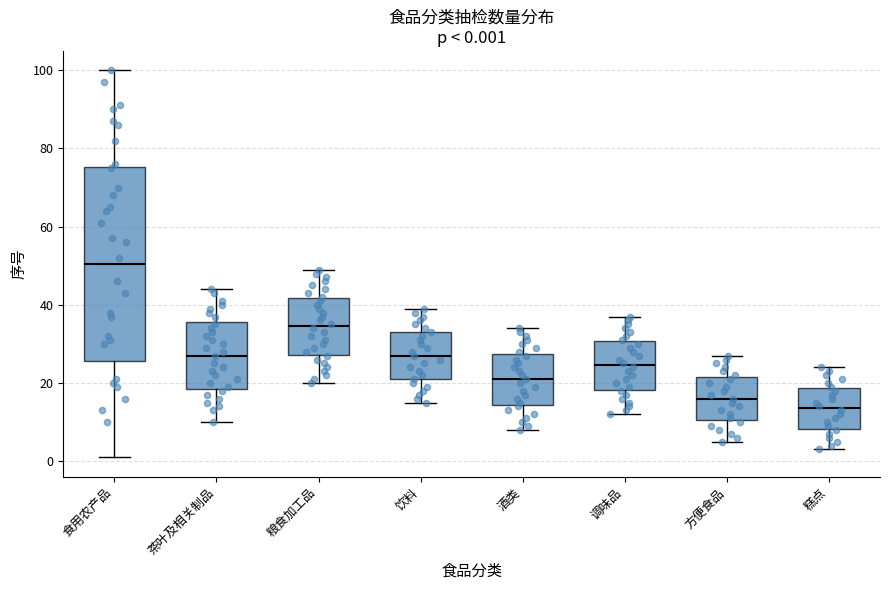

Which box has the highest median line?

食用农产品